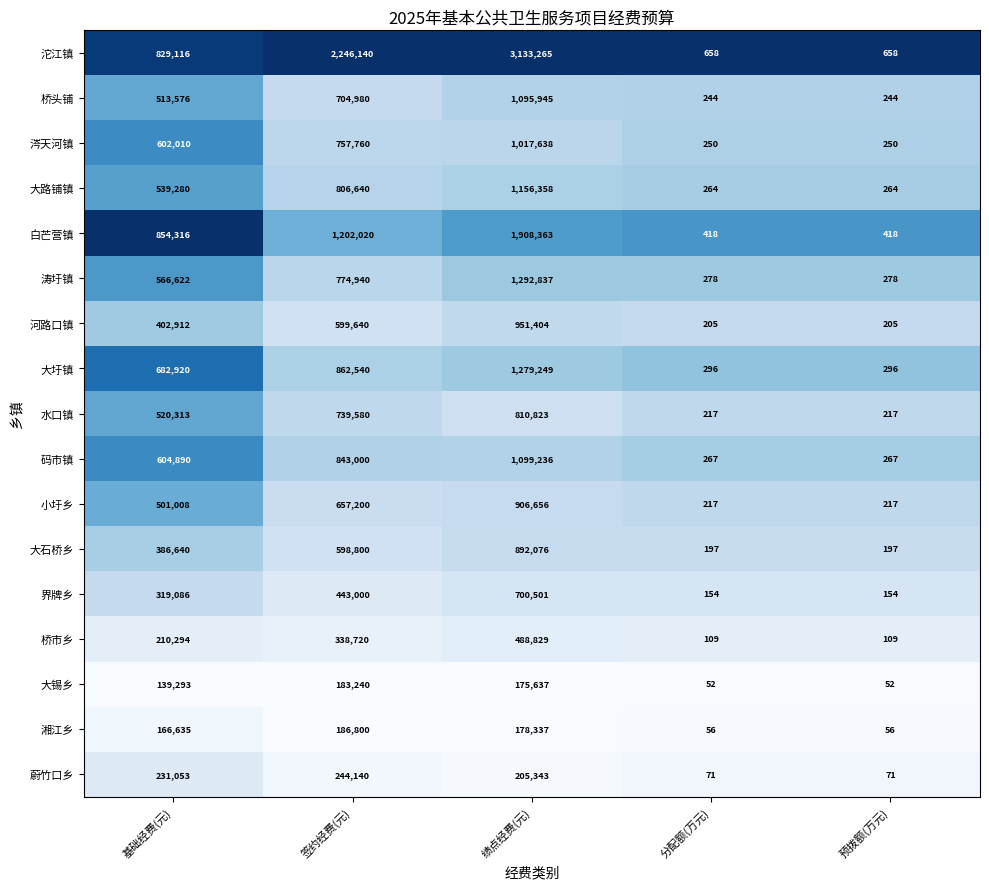

The 湘江乡 series shows 166635 at 基础经费(元). True or false?

True